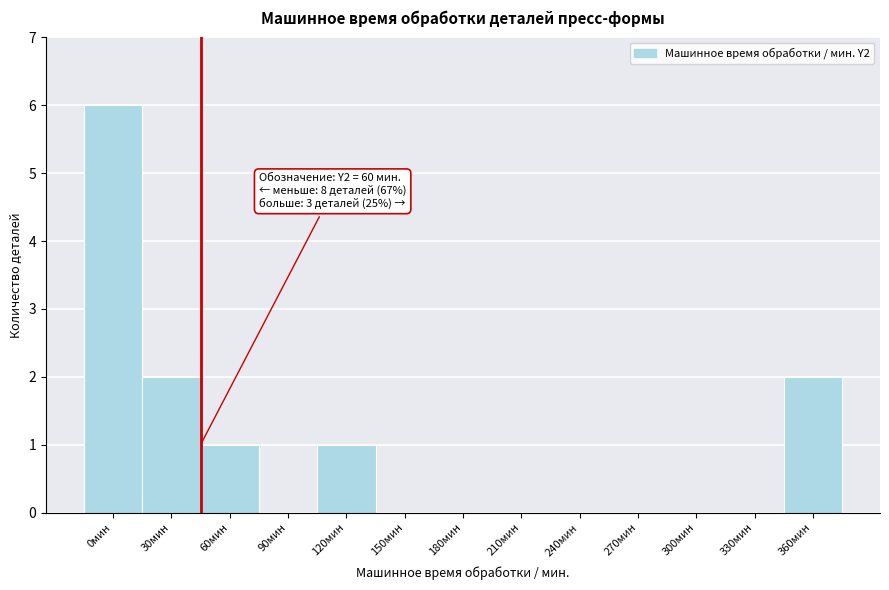

Reading left to right, what are all the values shown in this chart?

0мин=6	30мин=2	60мин=1	90мин=0	120мин=1	150мин=0	180мин=0	210мин=0	240мин=0	270мин=0	300мин=0	330мин=0	360мин=2